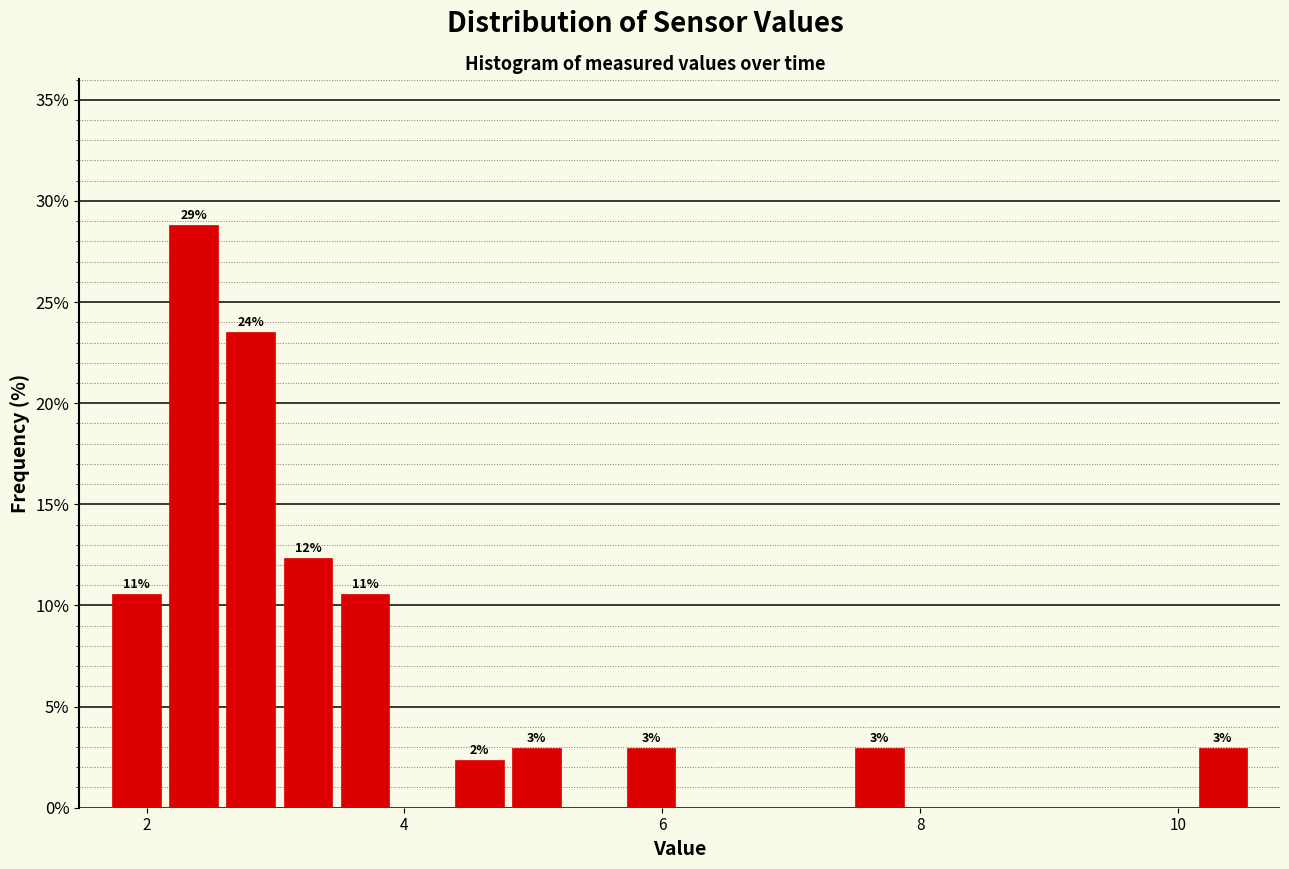

Read against the x-axis, roughly where is the centre of the tallest bar?

2.4